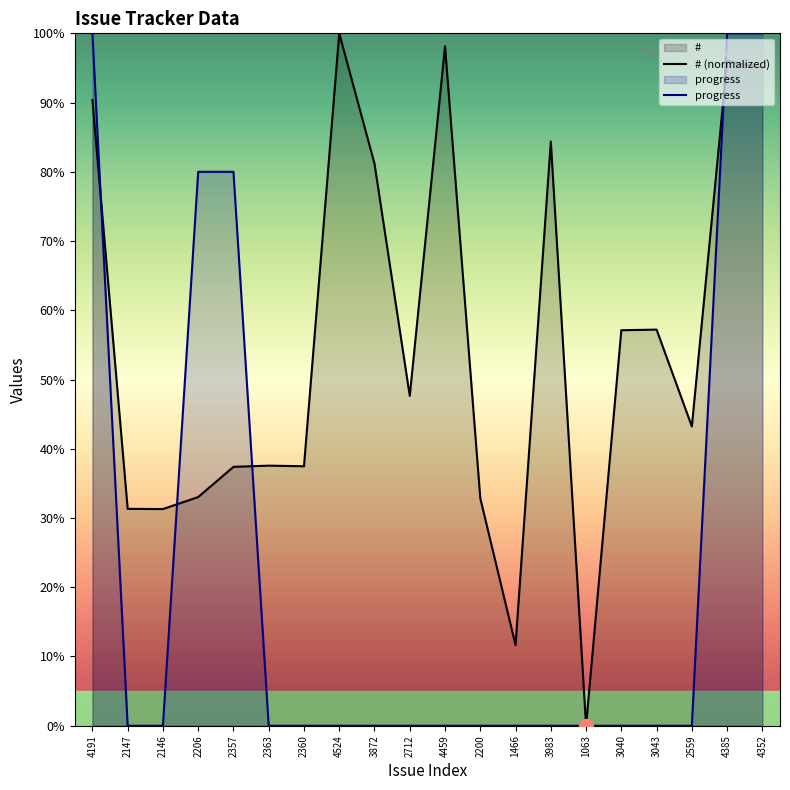

Which series changed the most between 3040 and 3043?

# (normalized)